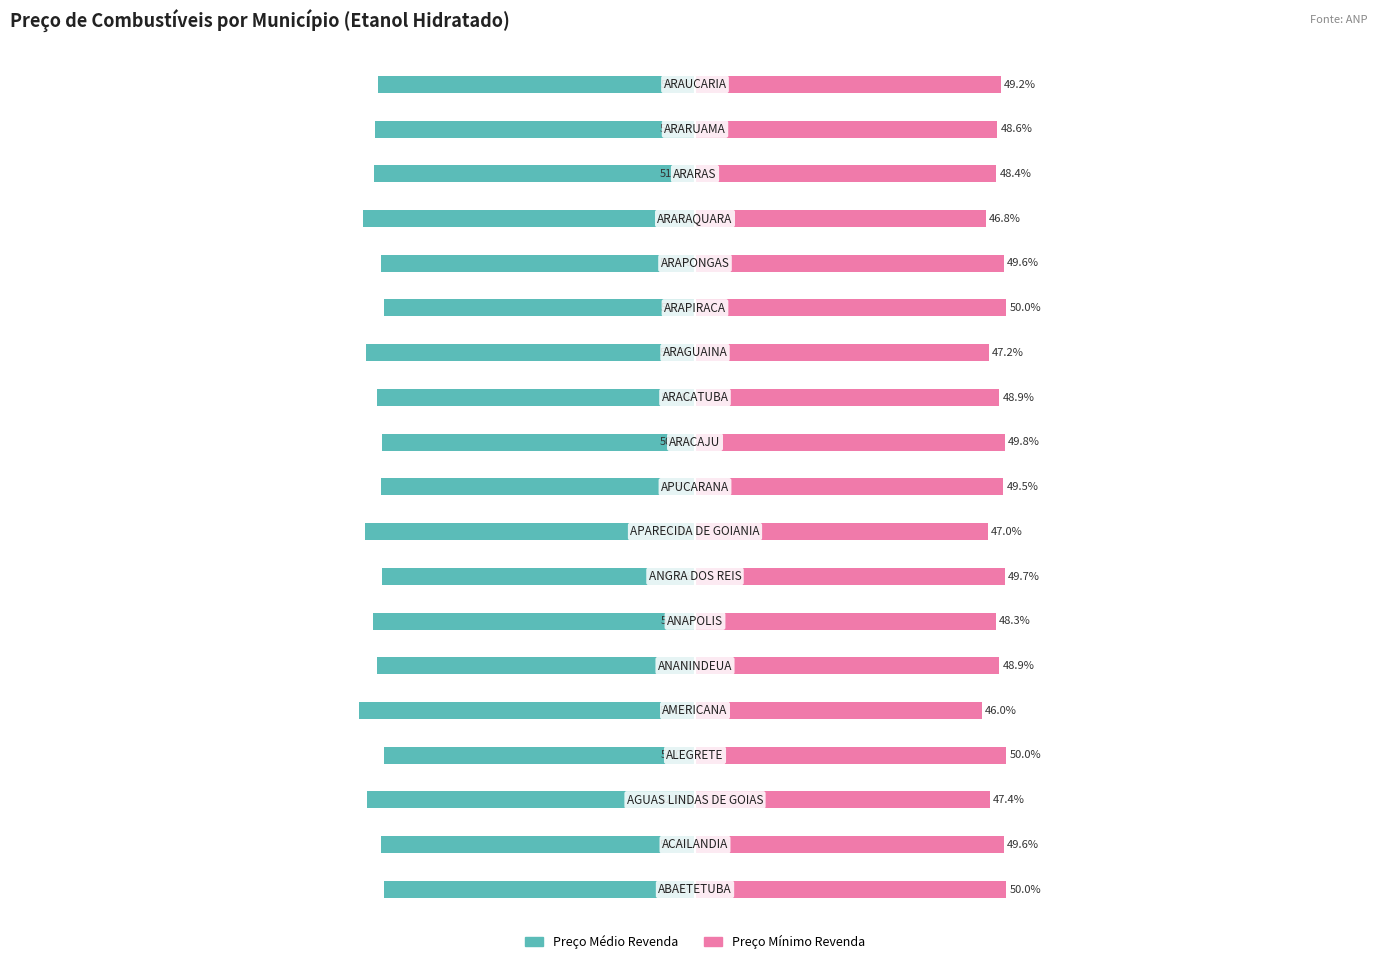

Is it true that Preço Mínimo Revenda equals 49.5 at 9?

True